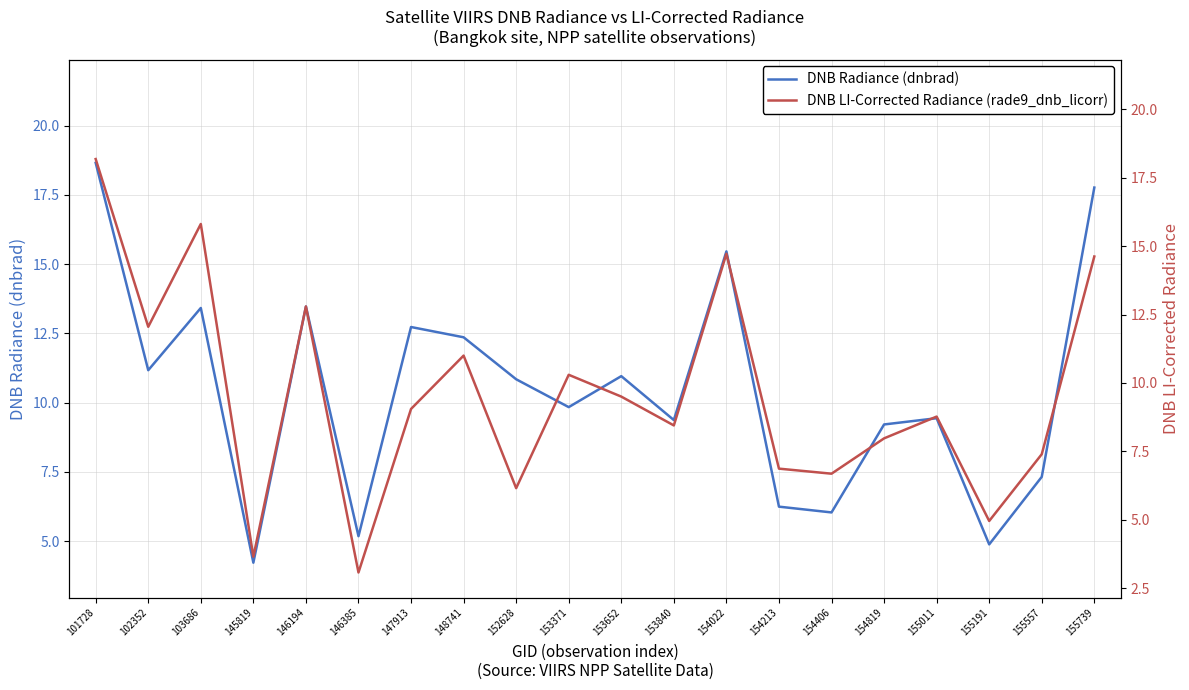

What is the greatest value displayed?

18.7